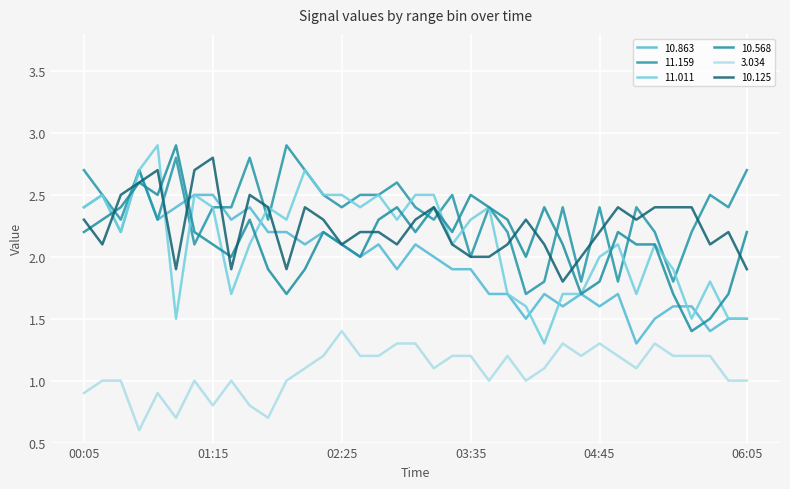

Which series has the largest total across all categories?

11.159